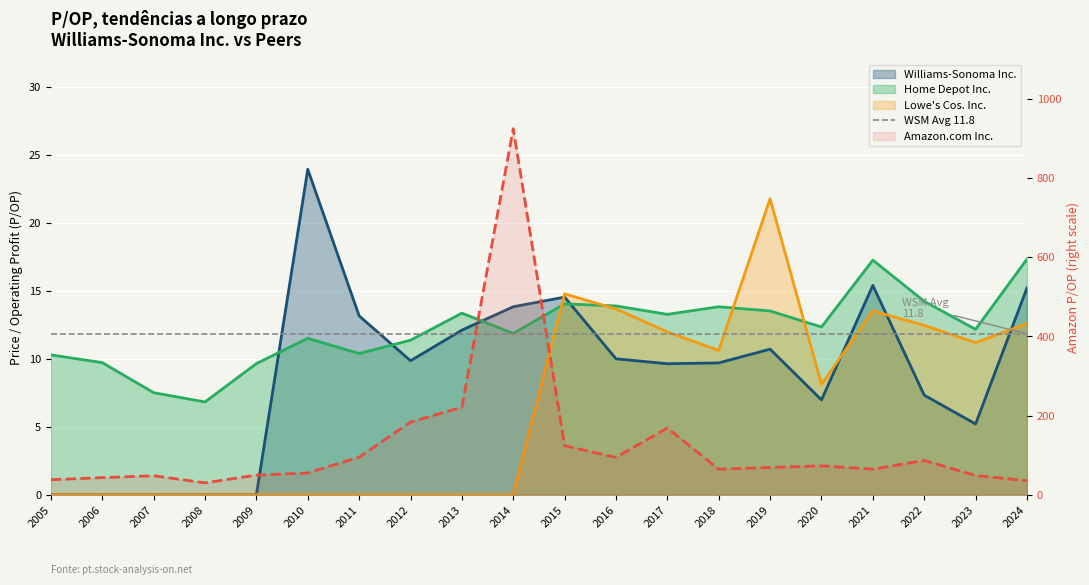

What are all the series names shown in the legend?

Williams-Sonoma Inc., Amazon.com Inc., Home Depot Inc., Lowe's Cos. Inc.